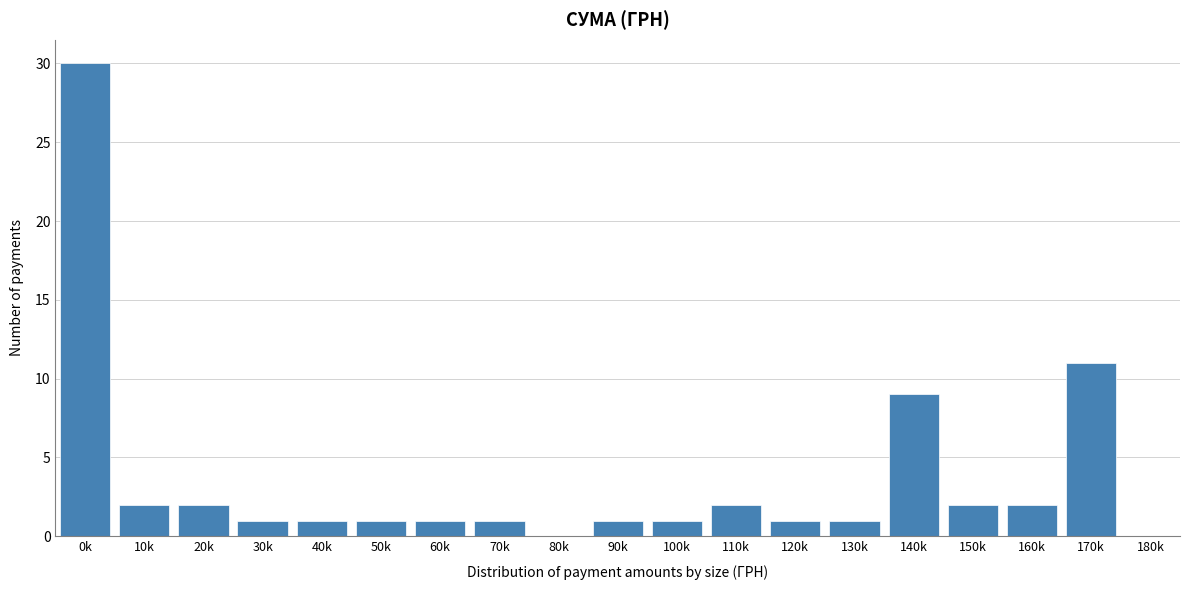

Reading right to left, what are all the values shown in this chart?

180k=0	170k=11	160k=2	150k=2	140k=9	130k=1	120k=1	110k=2	100k=1	90k=1	80k=0	70k=1	60k=1	50k=1	40k=1	30k=1	20k=2	10k=2	0k=30